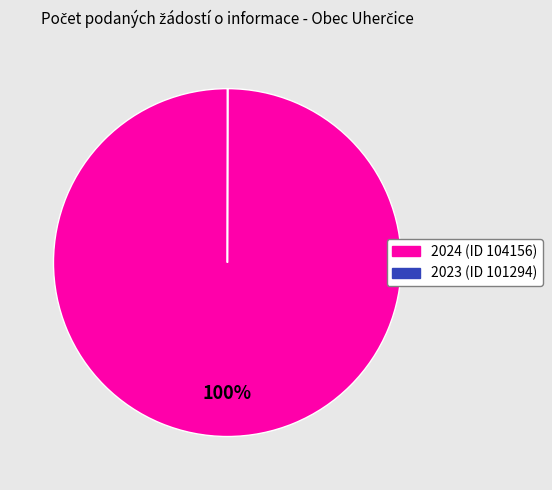

Is it true that 2024 (ID 104156) is 100% of the pie?

True